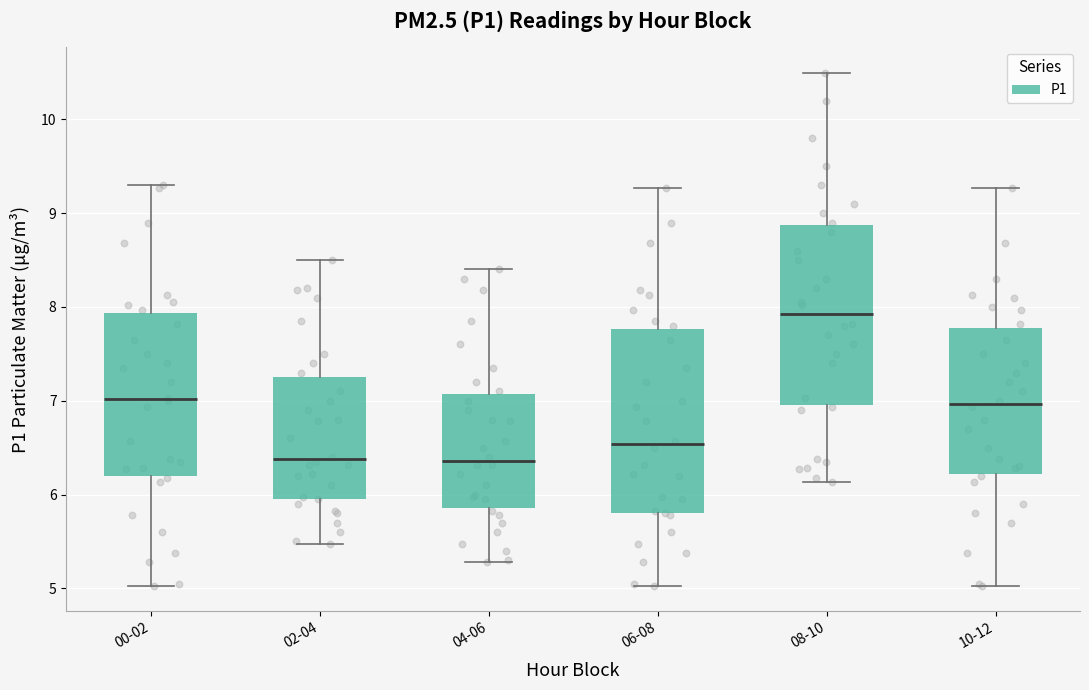

Reading left to right, transcribe this box plot: for each box, give where its median line is, the range the box spans, and where its two whiskers end, as read against the y-axis. The values are not printed on the chart, so give them approximately, as read against the axis.

00-02: median 7.0, box 6.2 to 7.9, whiskers 5.0 to 9.3
02-04: median 6.4, box 6.0 to 7.3, whiskers 5.5 to 8.5
04-06: median 6.4, box 5.9 to 7.1, whiskers 5.3 to 8.4
06-08: median 6.5, box 5.8 to 7.8, whiskers 5.0 to 9.3
08-10: median 7.9, box 7.0 to 8.9, whiskers 6.1 to 10.5
10-12: median 7.0, box 6.2 to 7.8, whiskers 5.0 to 9.3